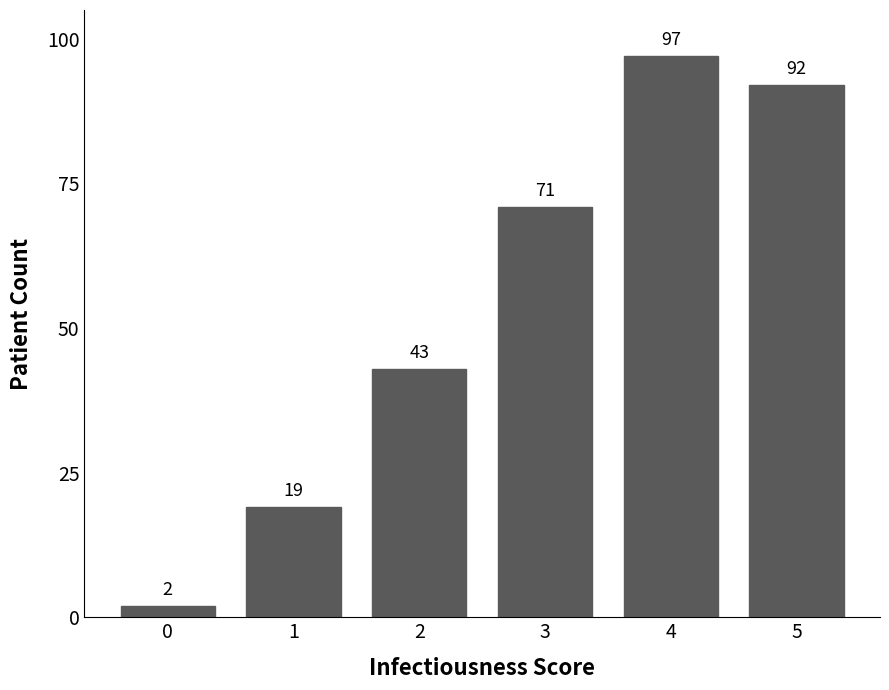

True or false: the data shows 19 at 1.

True